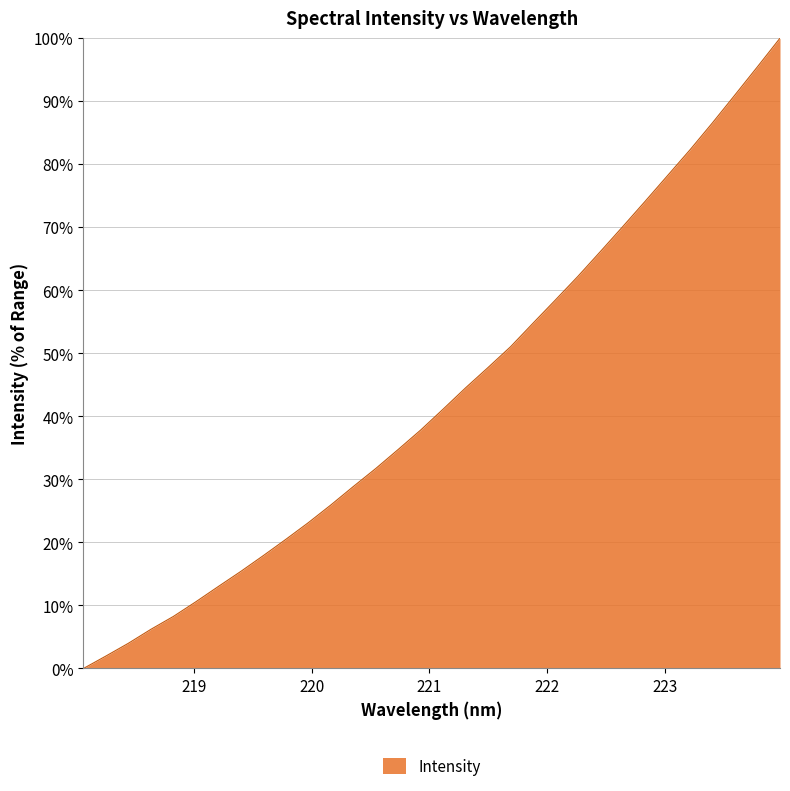

Does the chart have visible grid lines?

Yes